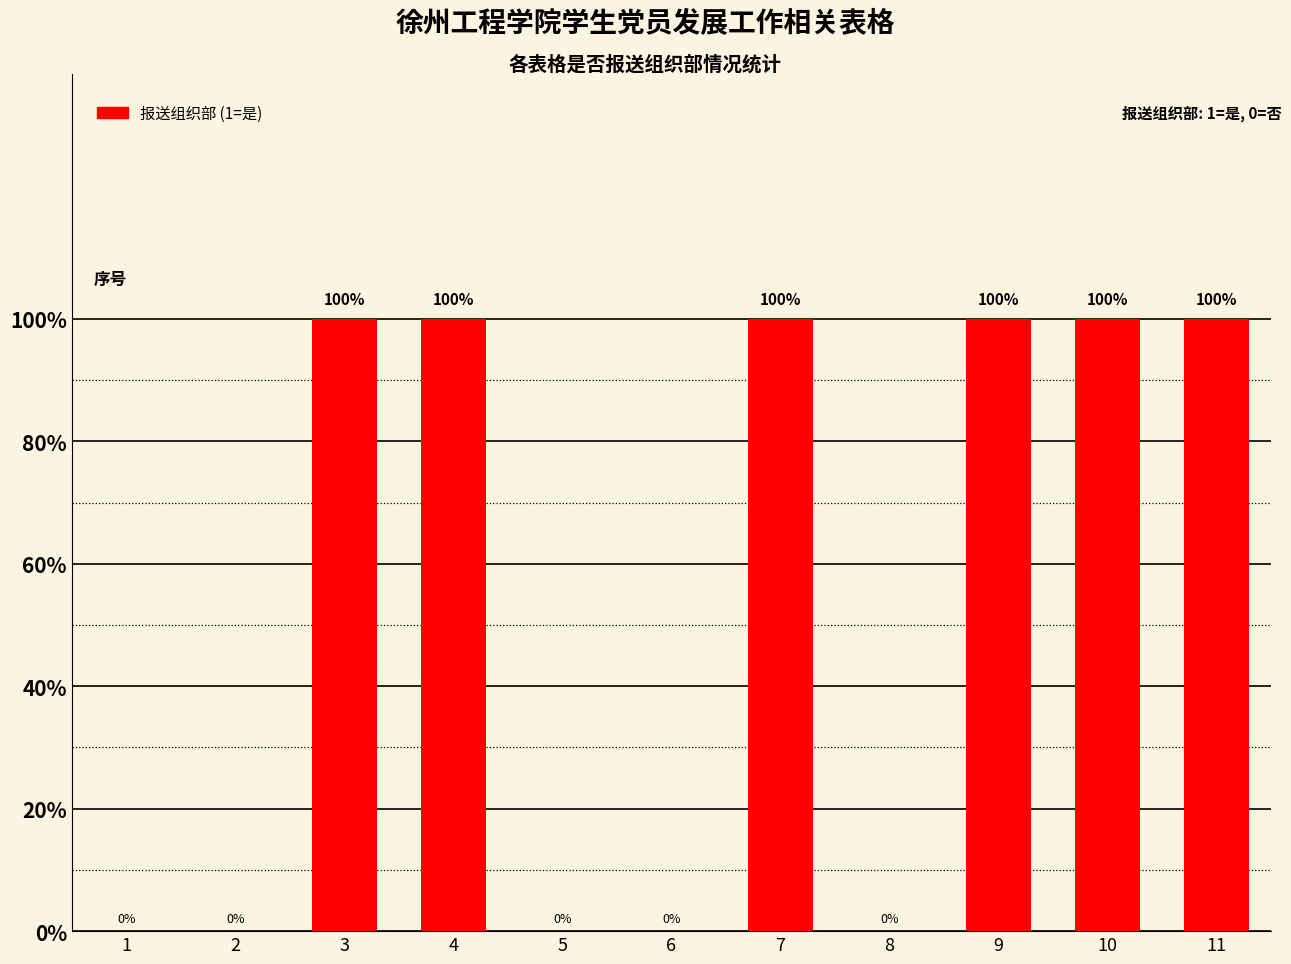

Count the number of categories in the chart.

11